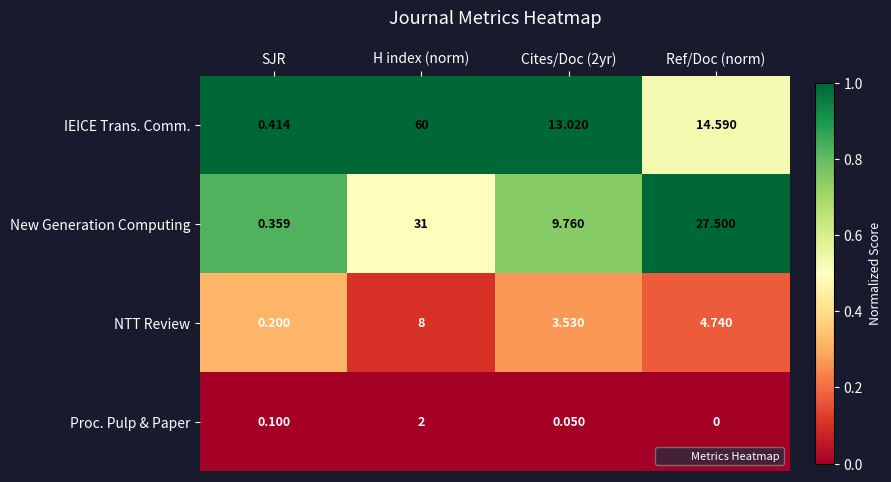

Between SJR and Cites/Doc (2yr), which series saw the biggest shift?

IEICE Trans. Comm.